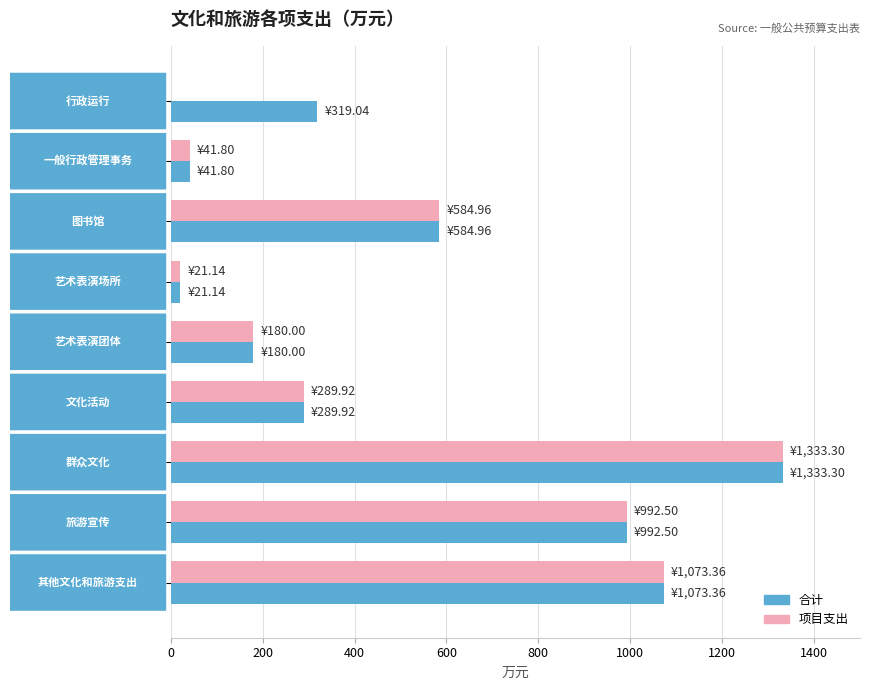

What is the maximum value for 项目支出?

1333.3